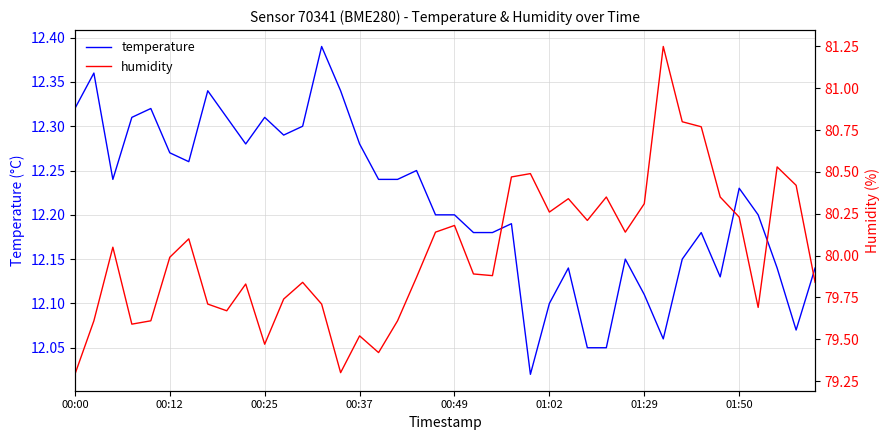

At which category is the sum across all series the highest?

31